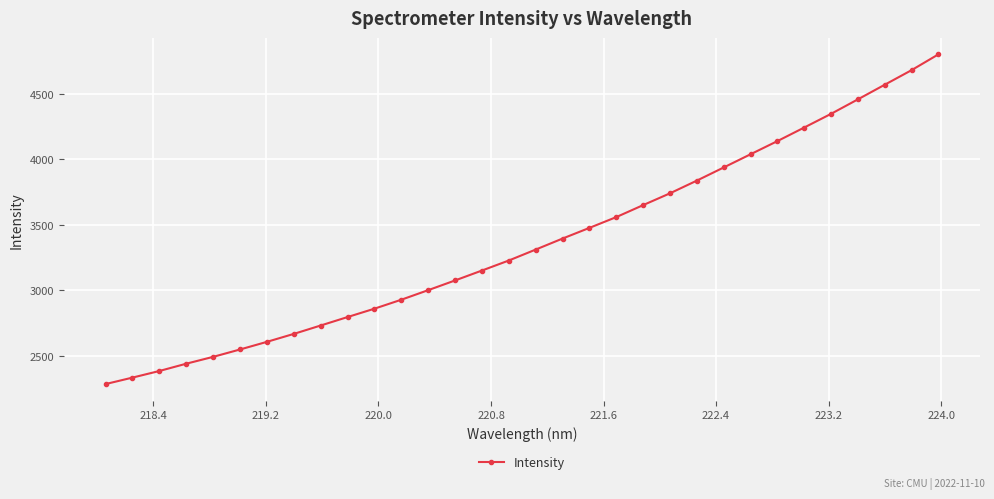

What is the difference between the second highest and minimum values?

2396.2